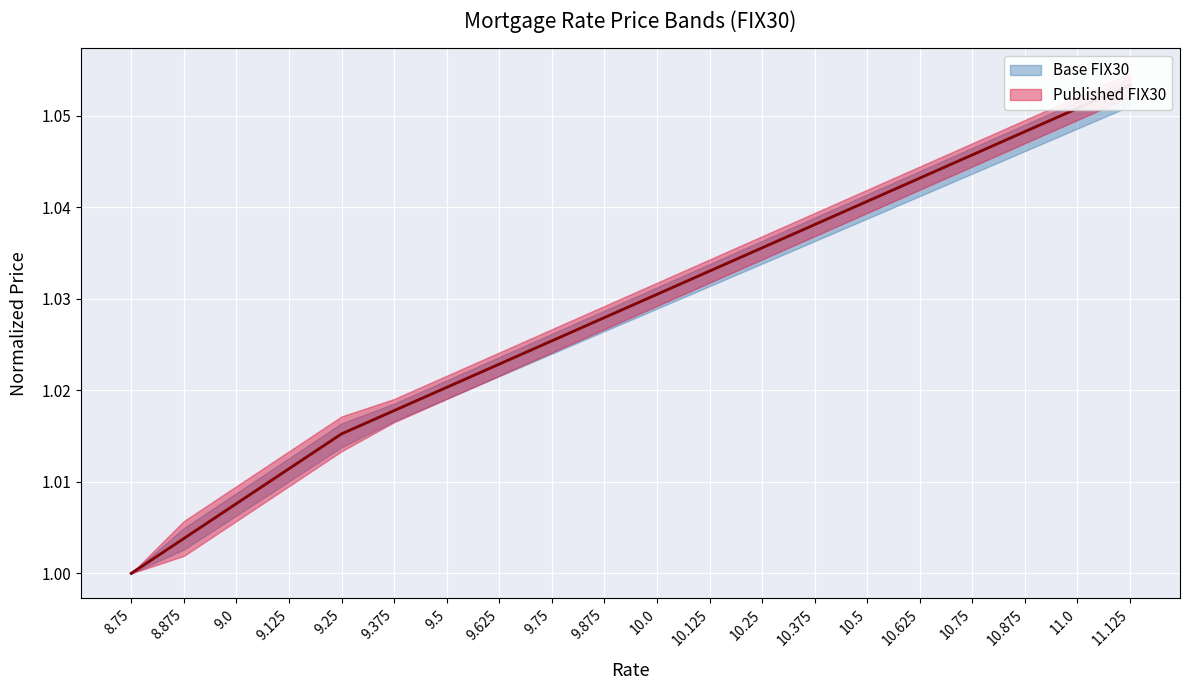

The value of Base FIX30 at 9.25 is 0.4. True or false?

False